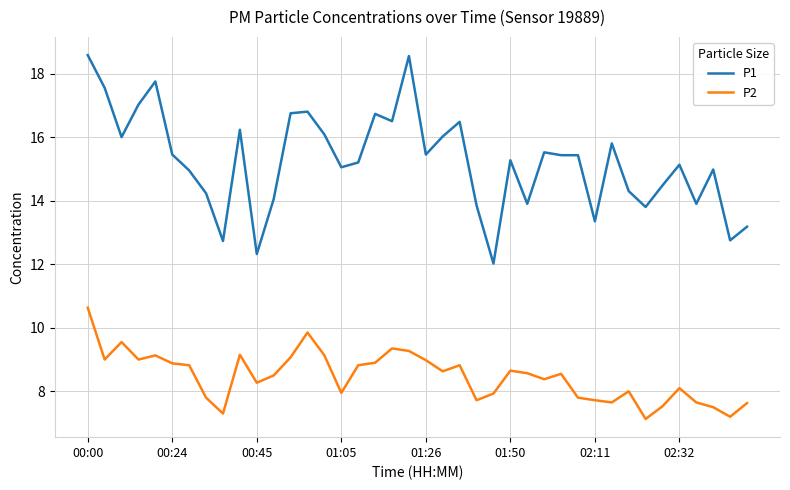

What is the difference between the maximum and minimum values in the P2 series?

3.5